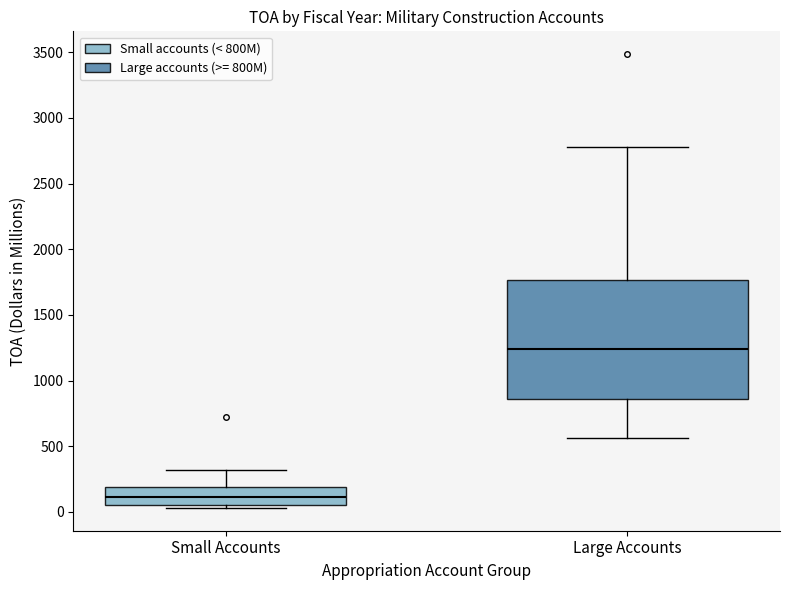

Reading left to right, transcribe this box plot: for each box, give where its median line is, the range the box spans, and where its two whiskers end, as read against the y-axis. The values are not printed on the chart, so give them approximately, as read against the axis.

Small Accounts: median 100, box 50 to 200, whiskers 50 (just below the box's lower edge) to 300
Large Accounts: median 1250, box 850 to 1750, whiskers 550 to 2800